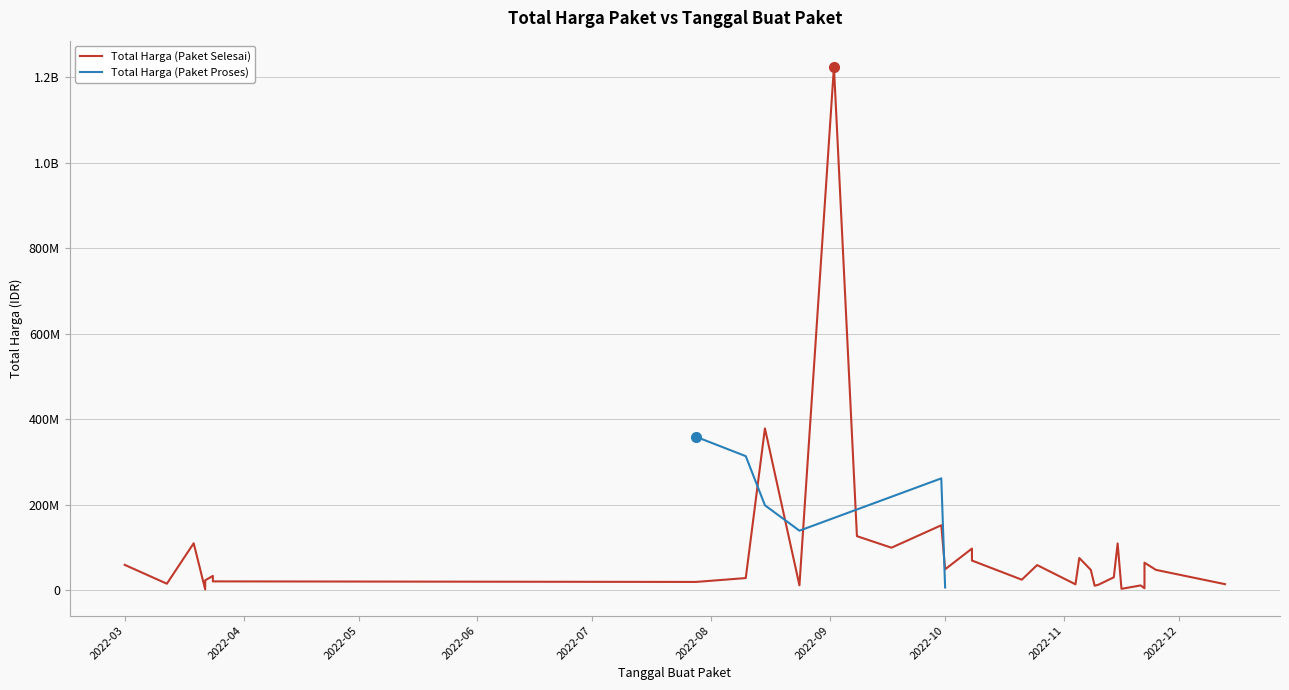

How many data points does each series have?

34